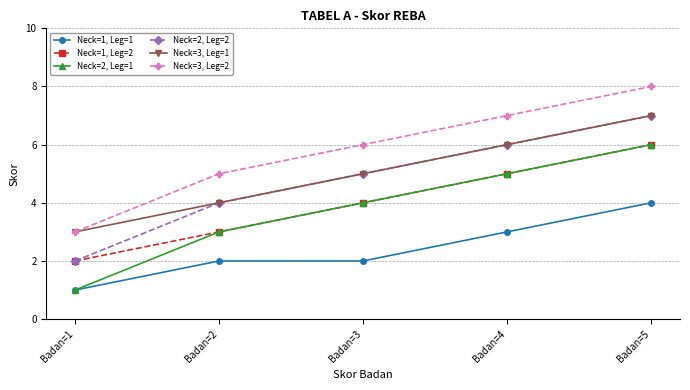

What is the value of the Neck=1, Leg=2 point at the 3rd from the left?

4